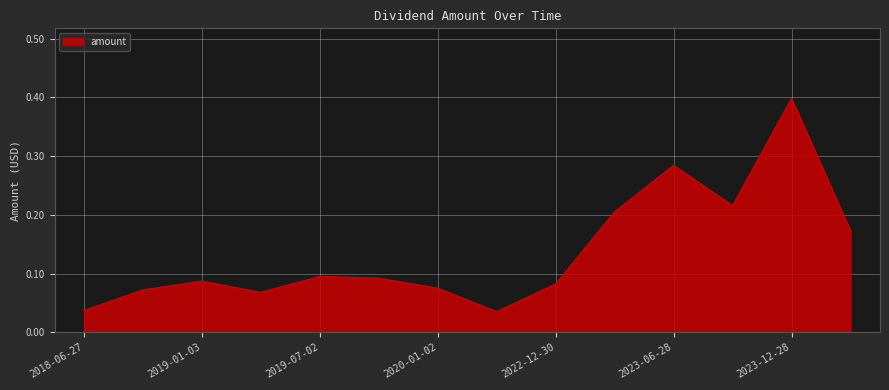

What is the greatest value displayed?

0.4